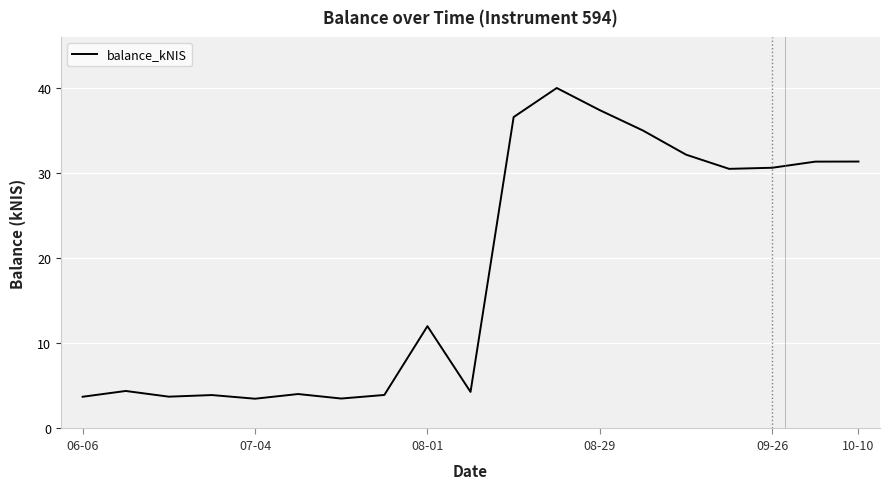

What is the difference between the maximum and minimum values?

36.5